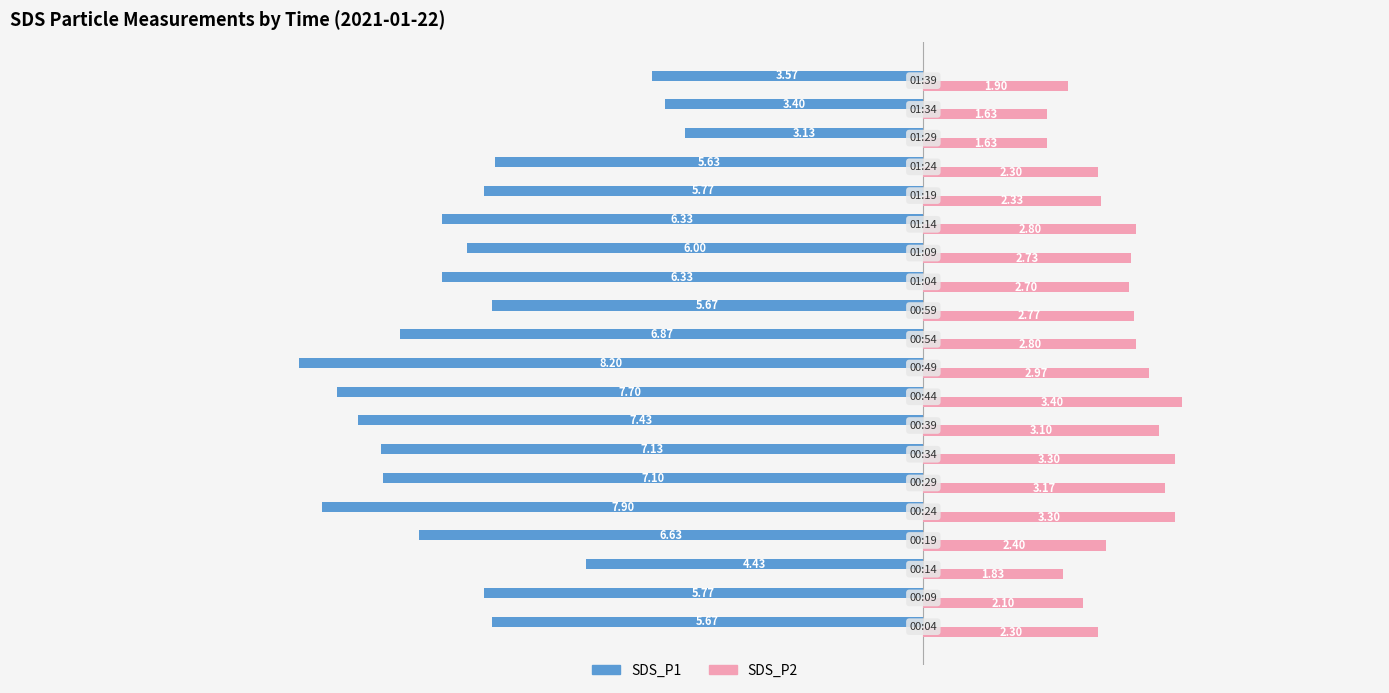

What is the total value across all series at 00:49?

-5.2